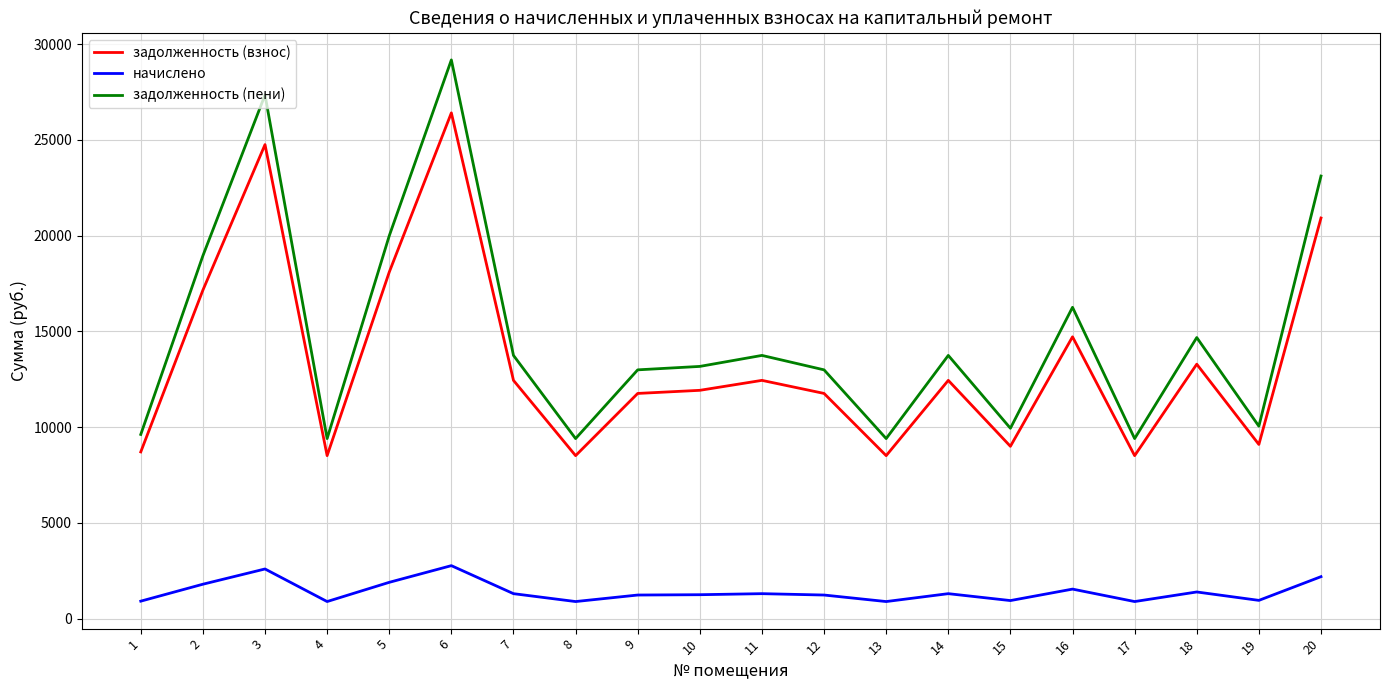

Is it true that задолженность (взнос) equals 12441.4 at 11?

True